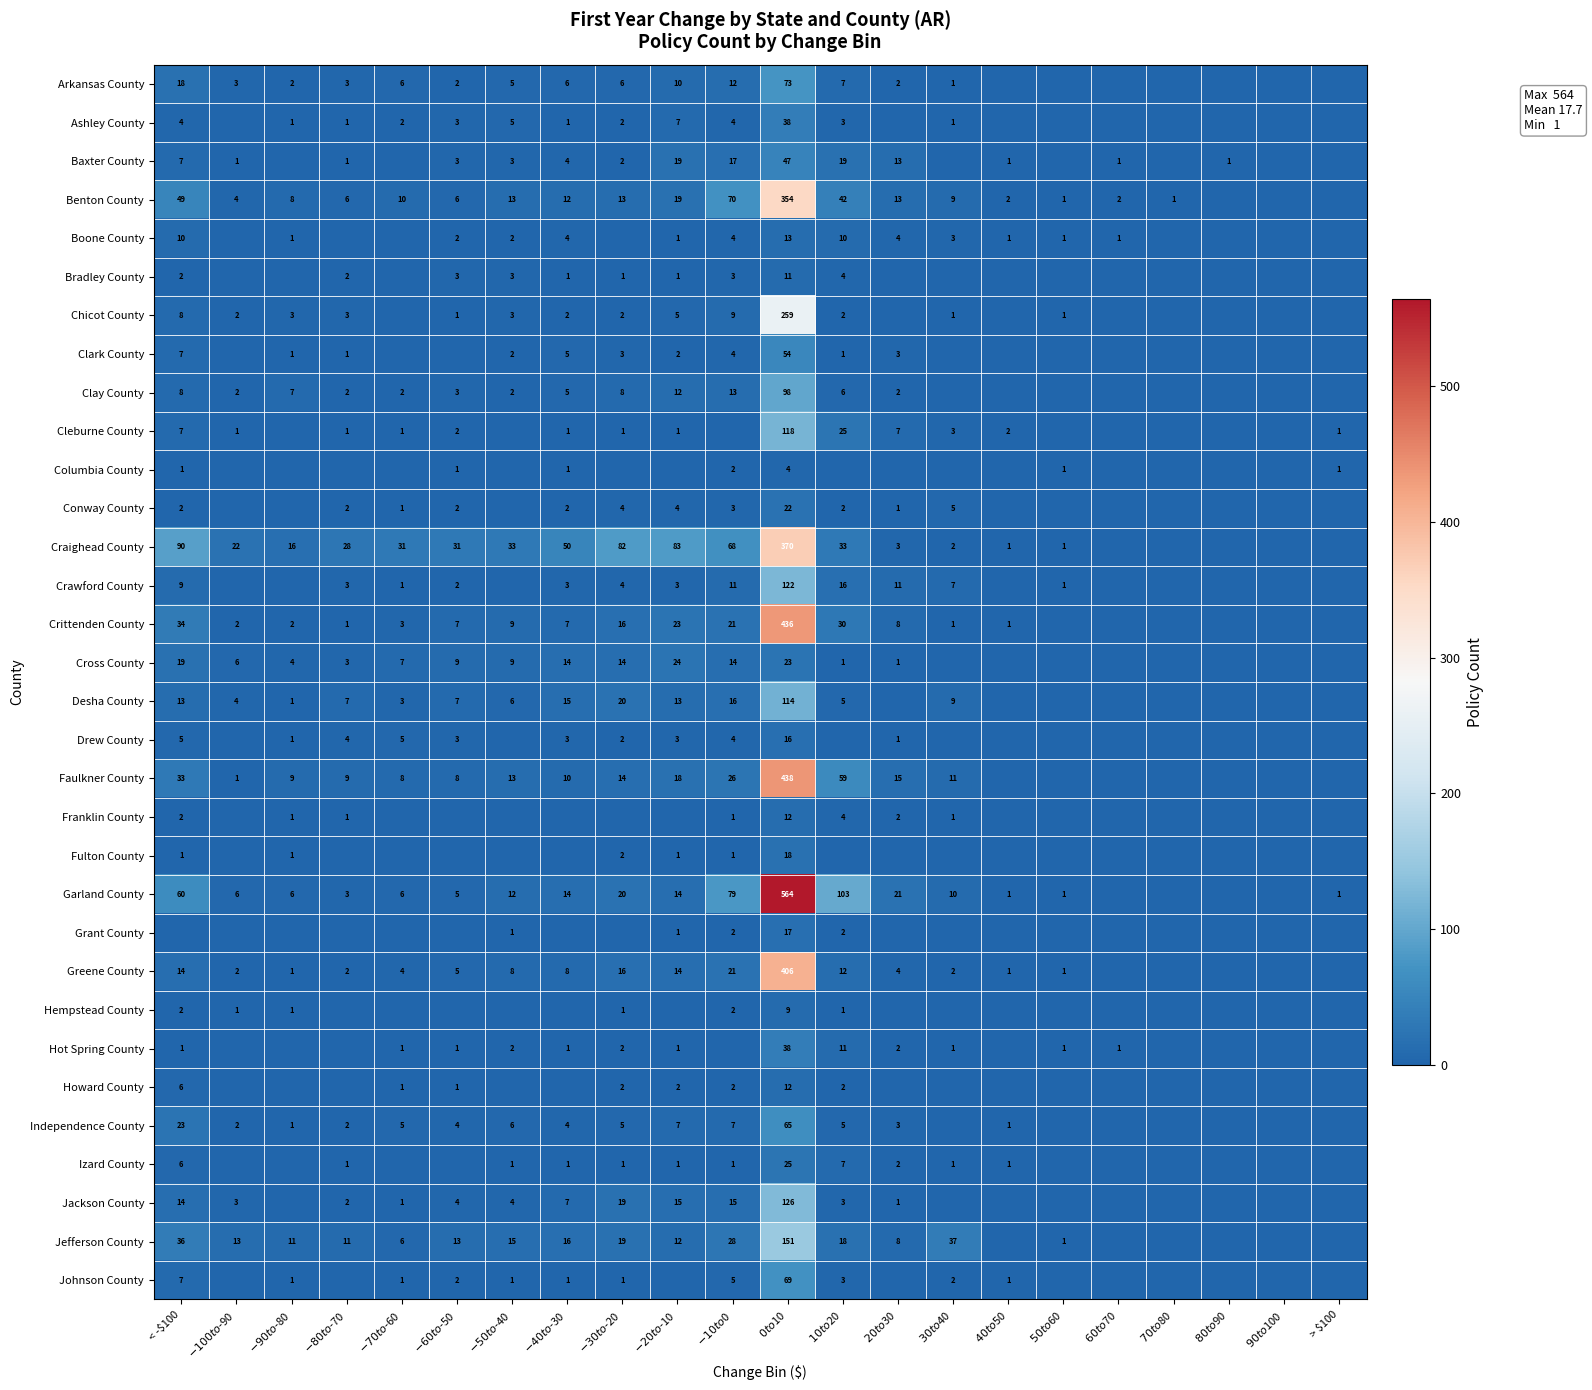

True or false: Baxter County has a value of 7 at < -$100.

True